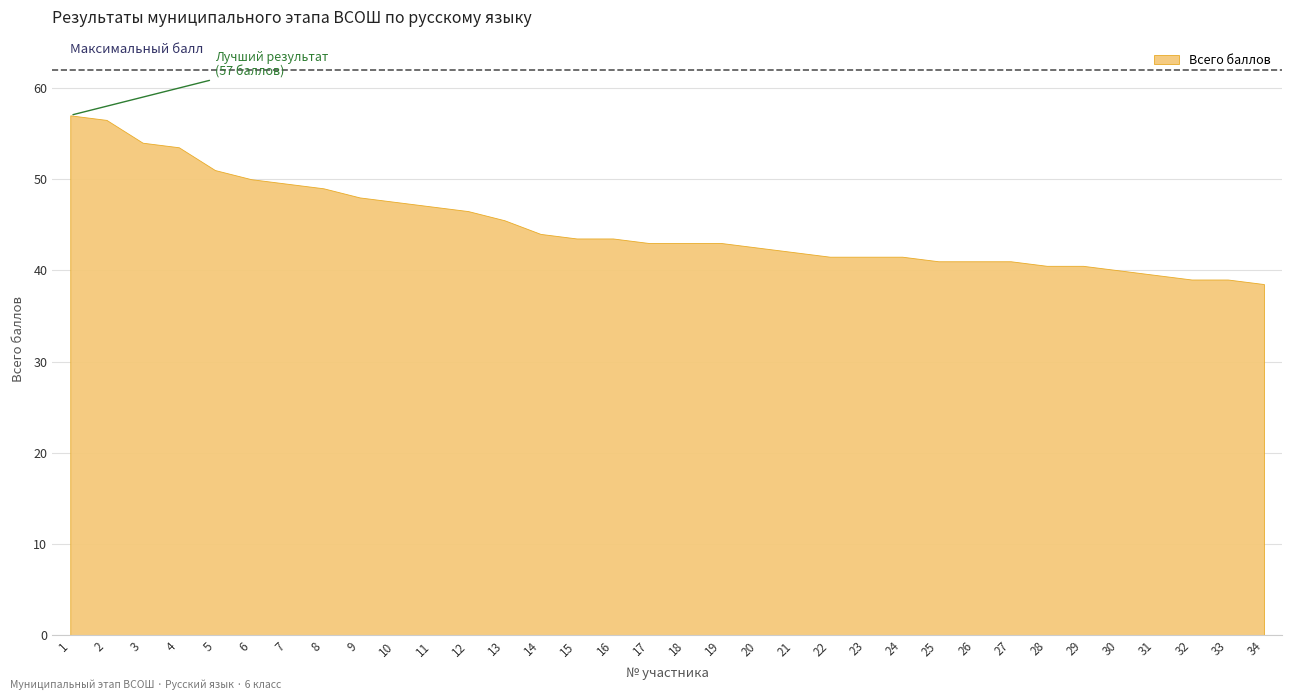

Reading right to left, what are all the values shown in this chart?

38.5	39.0	39.0	39.5	40.0	40.5	40.5	41.0	41.0	41.0	41.5	41.5	41.5	42.0	42.5	43.0	43.0	43.0	43.5	43.5	44.0	45.5	46.5	47.0	47.5	48.0	49.0	49.5	50.0	51.0	53.5	54.0	56.5	57.0